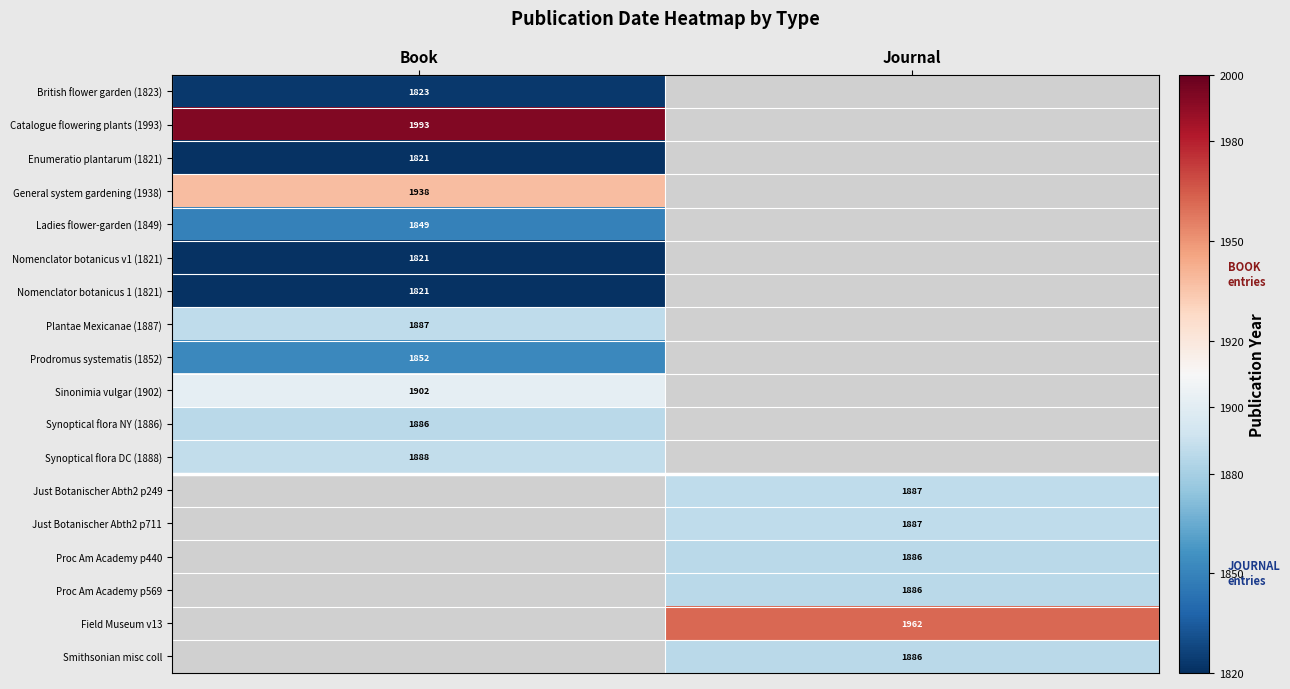

The Proc Am Academy p440 series shows 2894.8 at Journal. True or false?

False